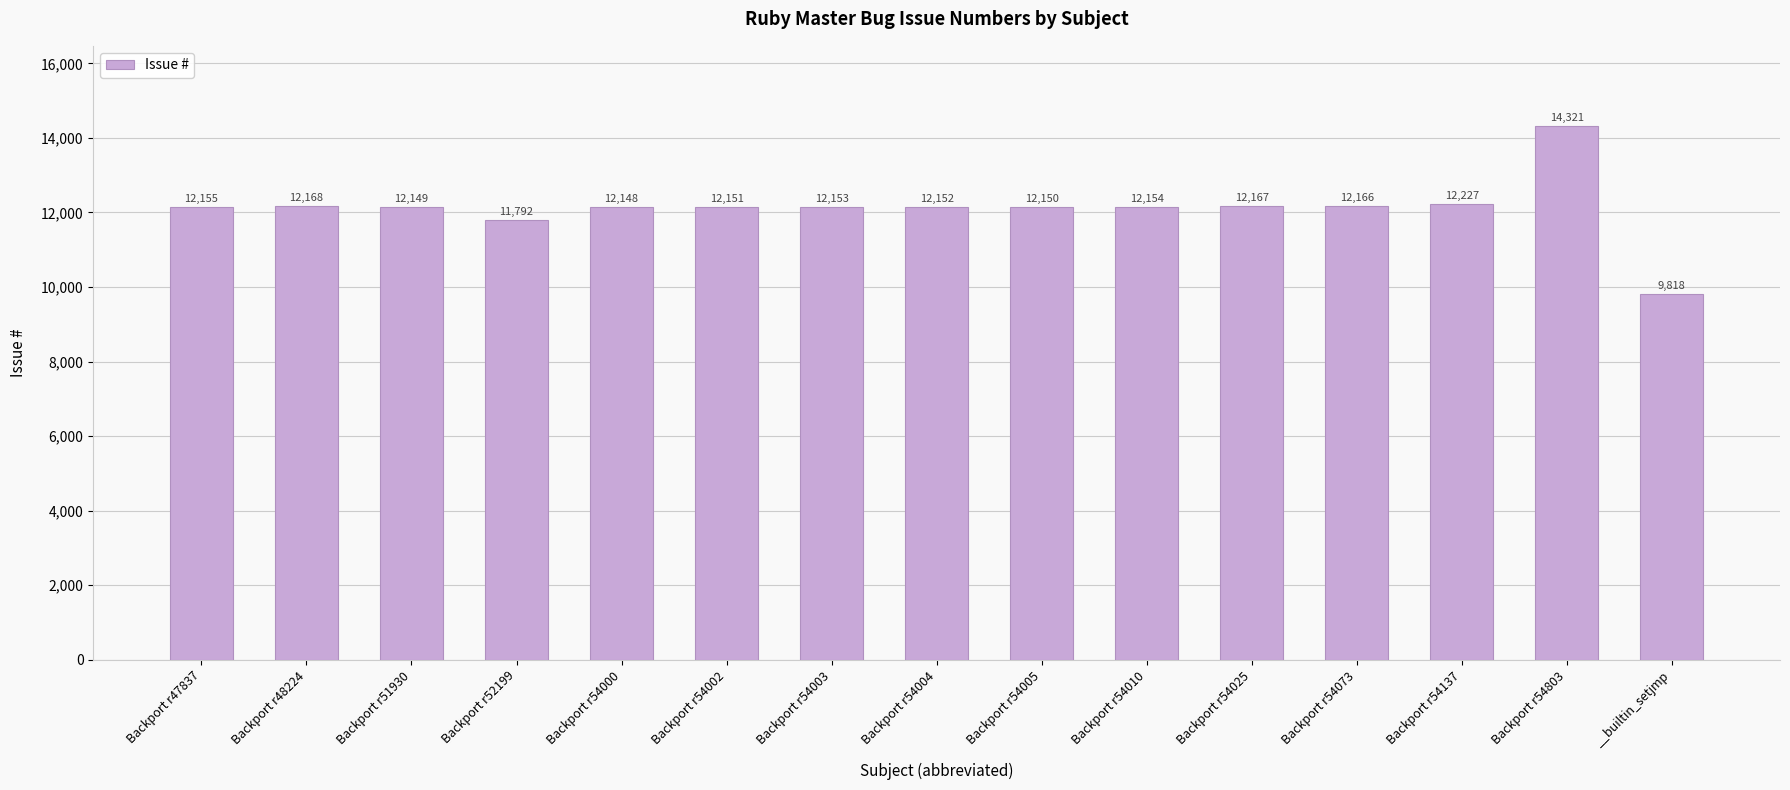

What is the value of the 1st bar from the left?

12155